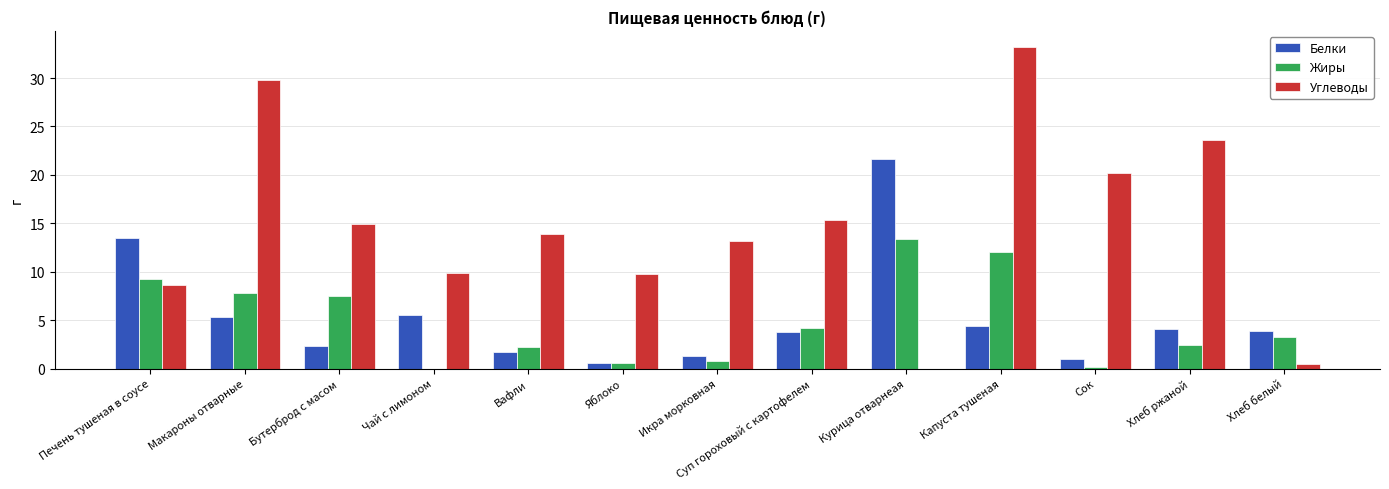

Which series changed the most between Бутерброд с масом and Чай с лимоном?

Жиры